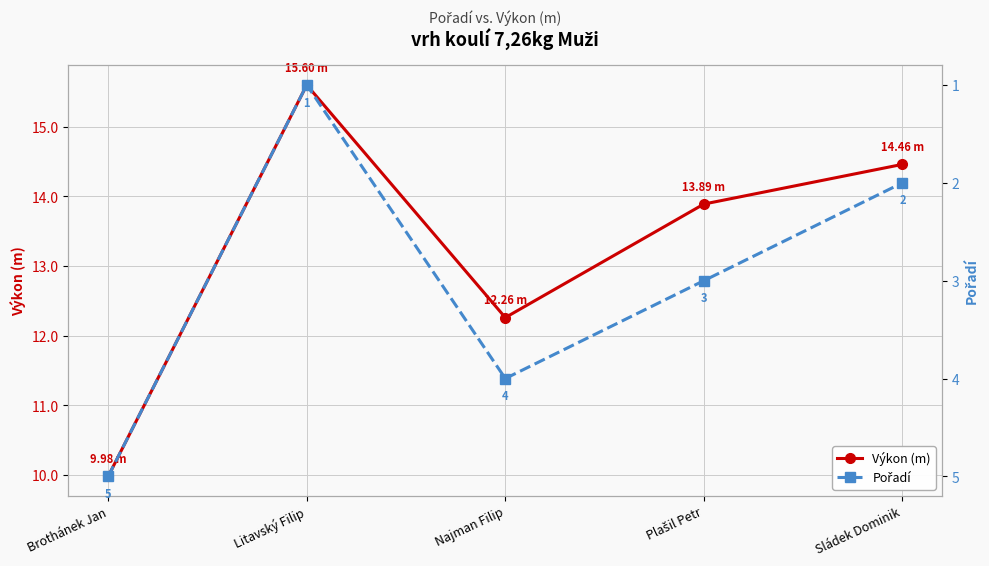

List the series in order of their overall mean, lowest first.

Pořadí, Výkon (m)